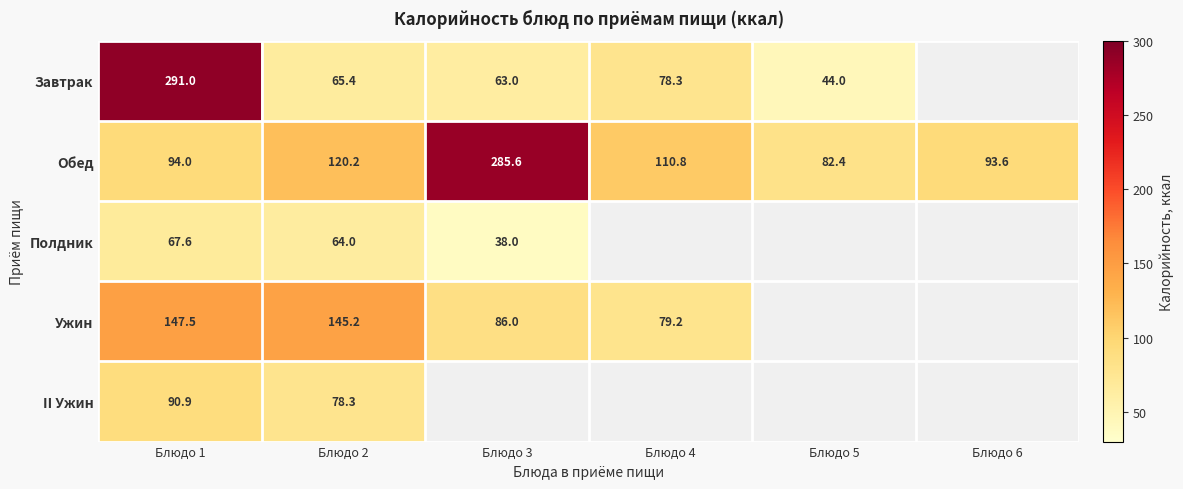

How many data points does each series have?

6